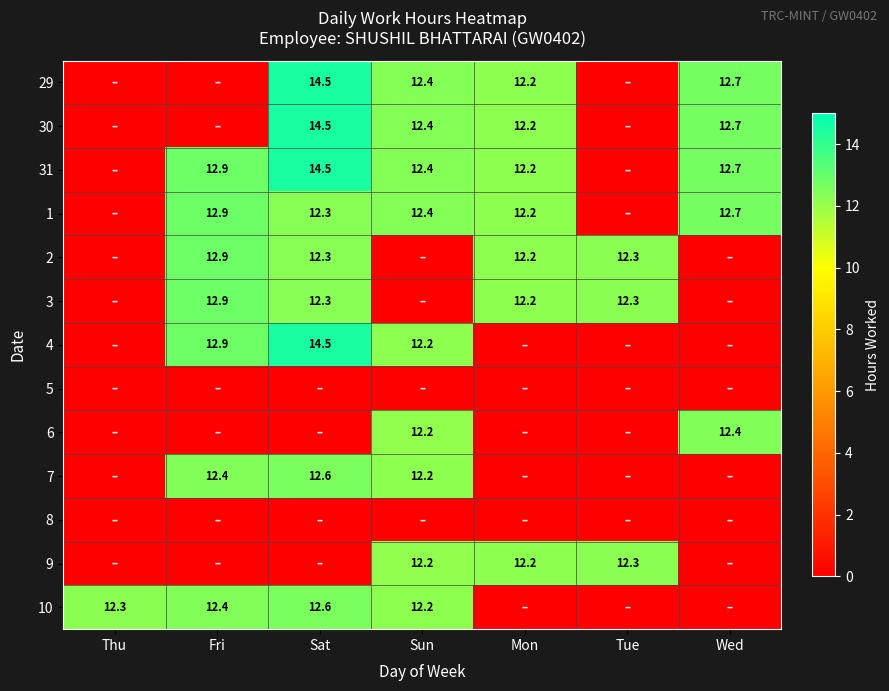

What is the total value across all series at Mon?

85.6